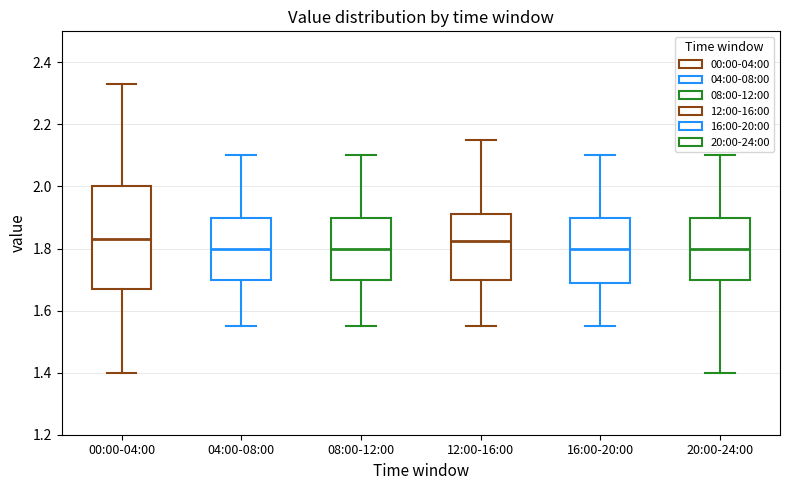

Comparing the boxes themselves (not the whiskers), which one is the tallest?

00:00-04:00